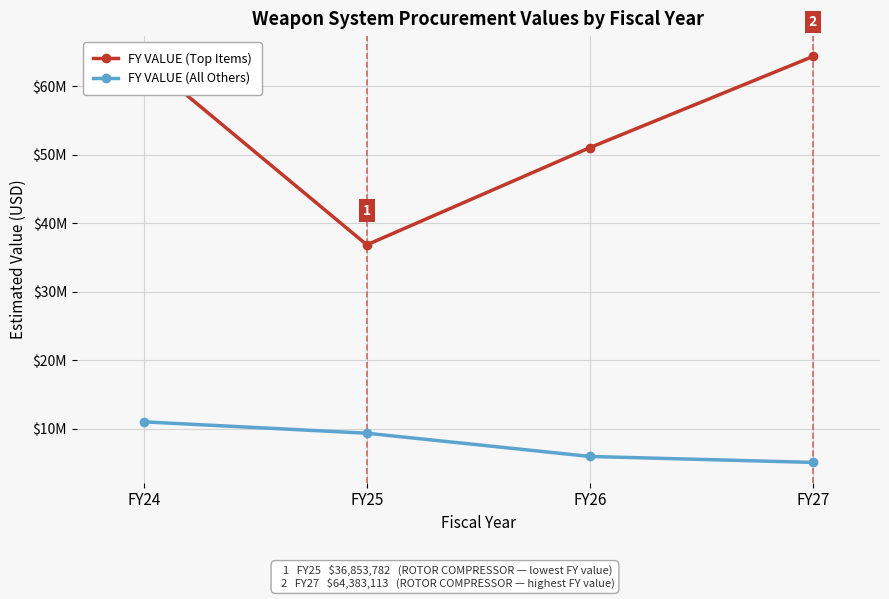

At which category does FY VALUE (Top Items) reach its first local valley?

FY25